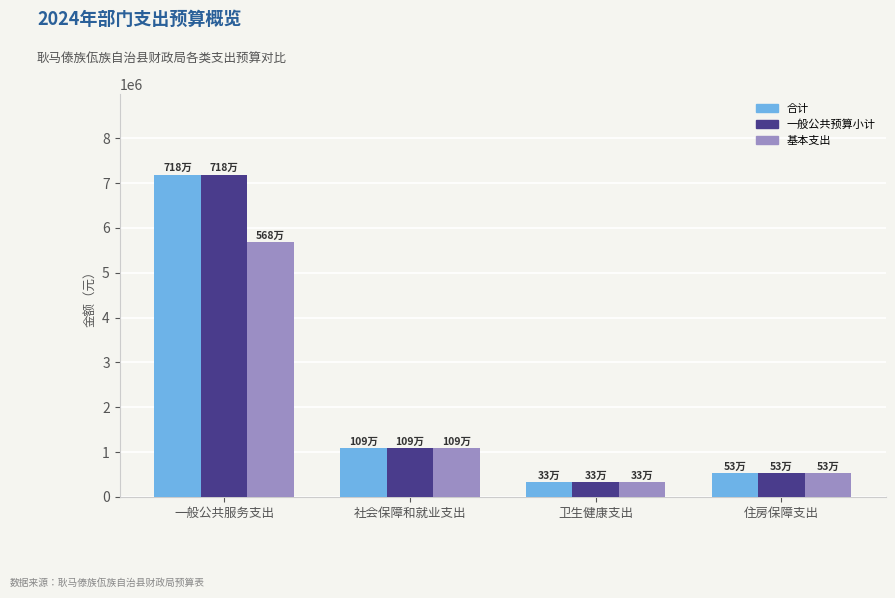

Rank the categories by 合计 value from highest to lowest.

一般公共服务支出, 社会保障和就业支出, 住房保障支出, 卫生健康支出